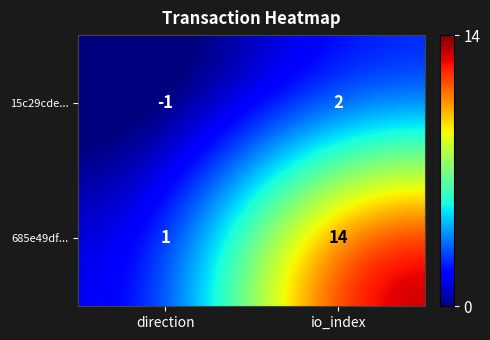

At which category does the chart reach its peak across all series?

io_index